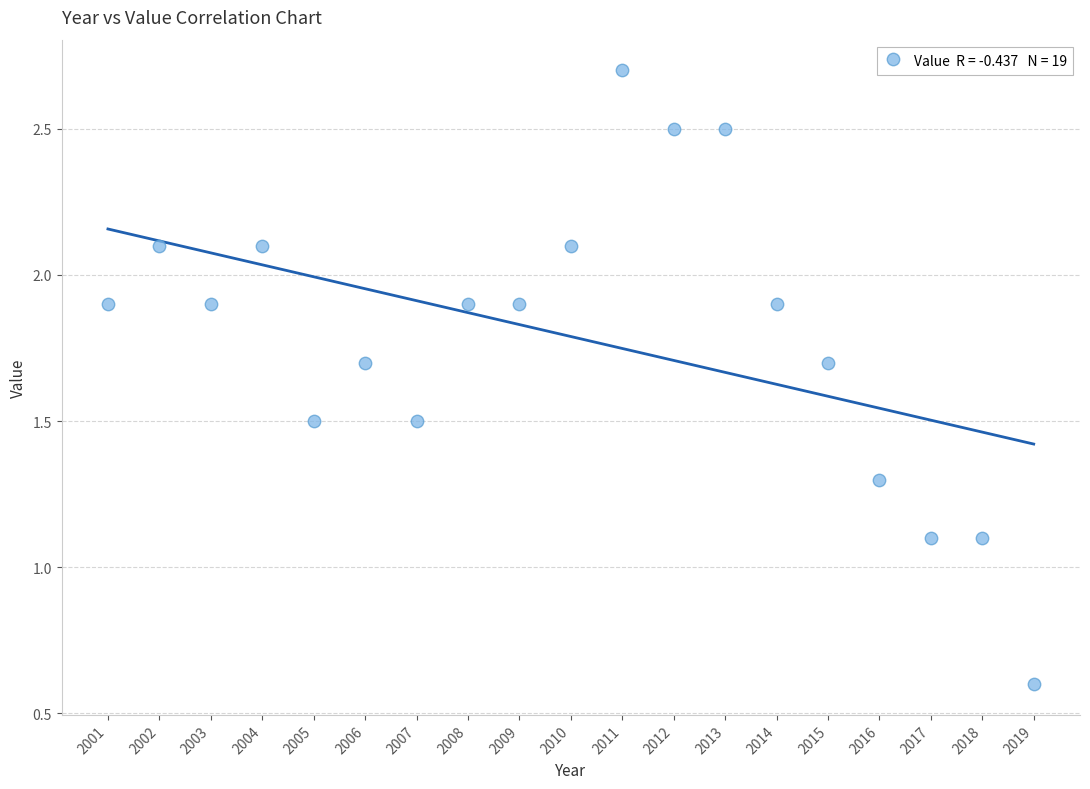

What is the range of X values (max minus min)?

18.0